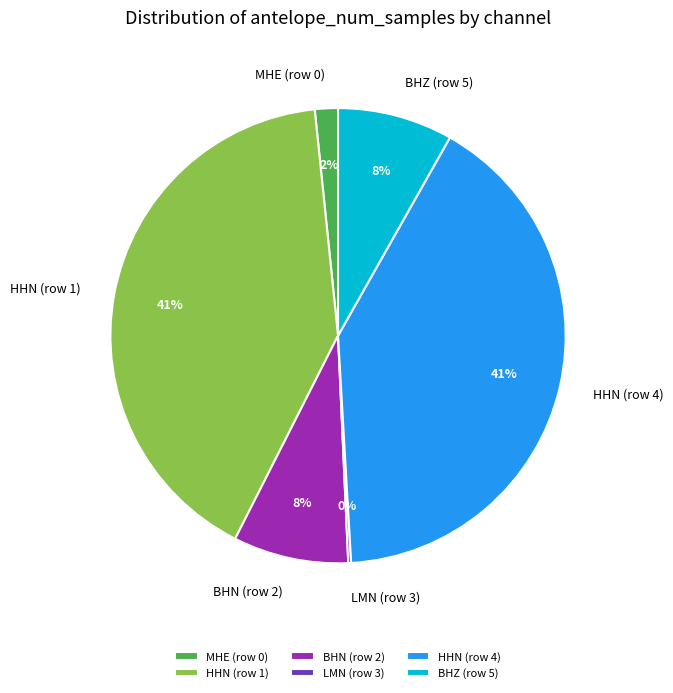

The HHN (row 1) slice represents 47% of the pie. True or false?

False